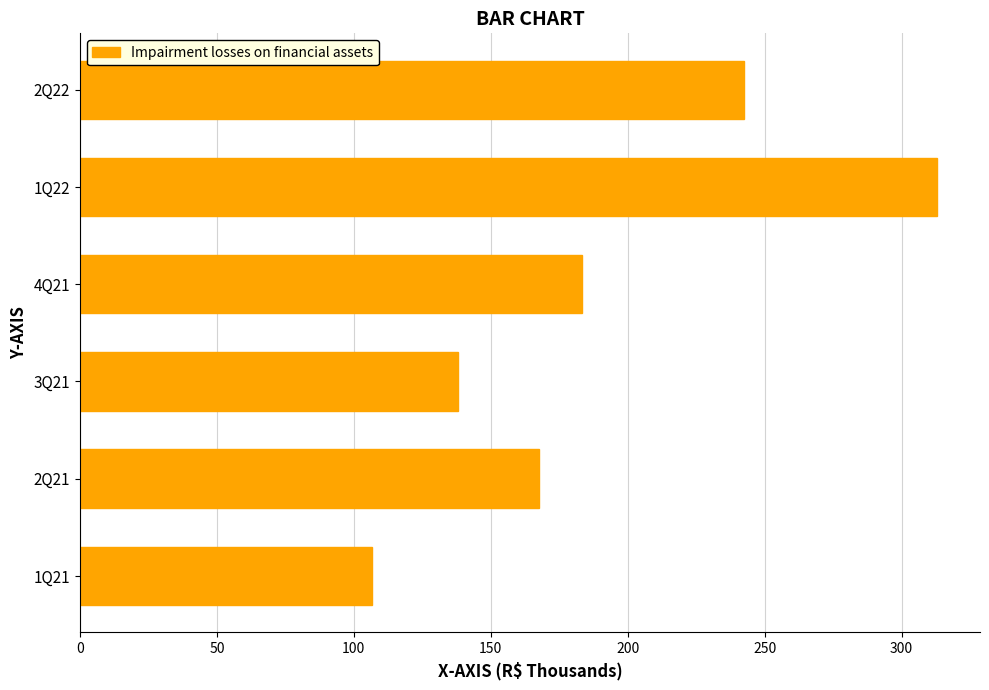

Are the bars grouped side by side (vs. stacked)?

No